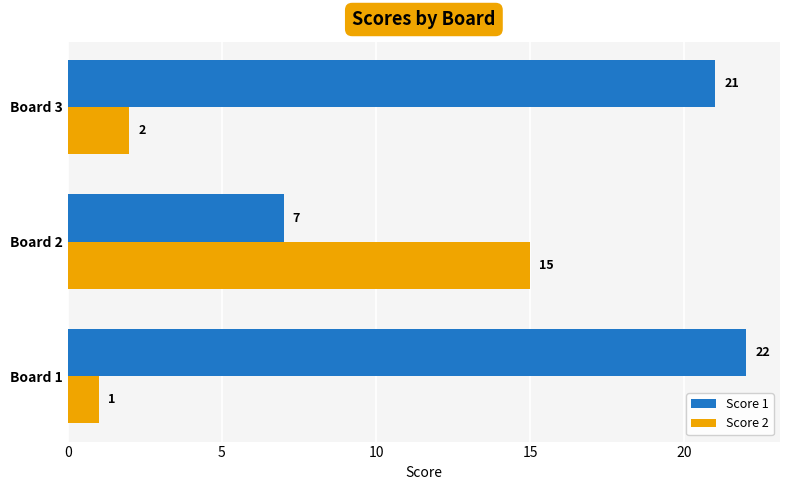

What is the total value across all series at Board 2?

22